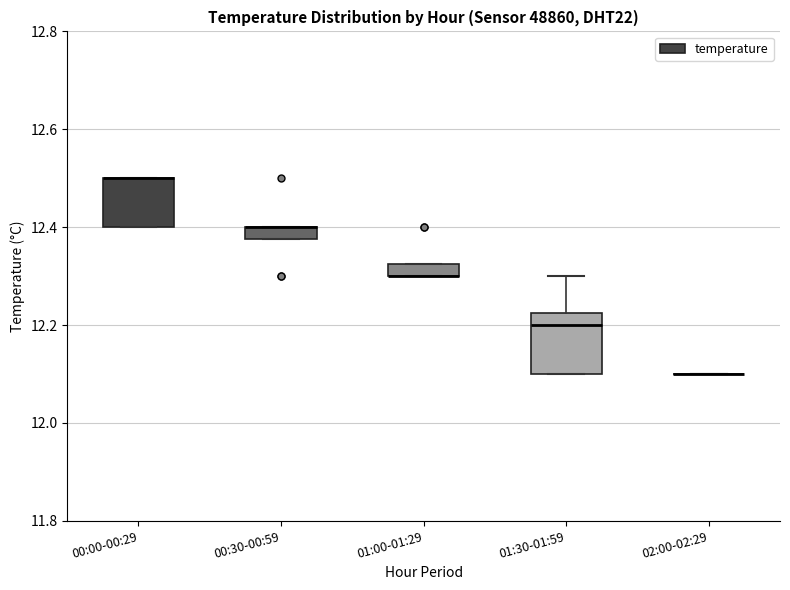

Which box is the tallest, from its lower edge to its upper edge?

01:30-01:59